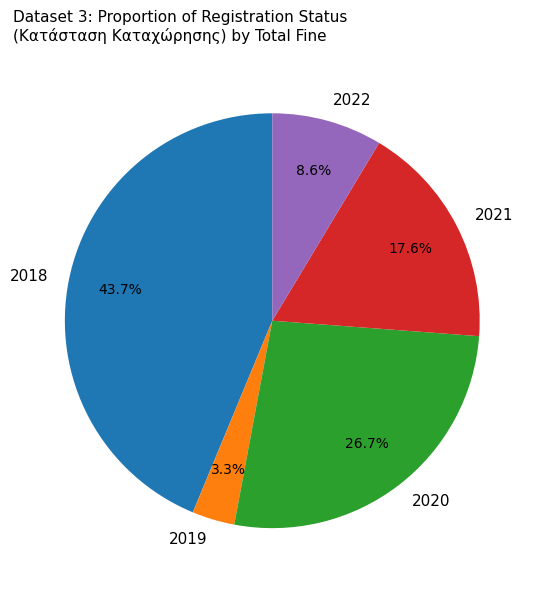

Which has a higher value, 2020 or 2019?

2020